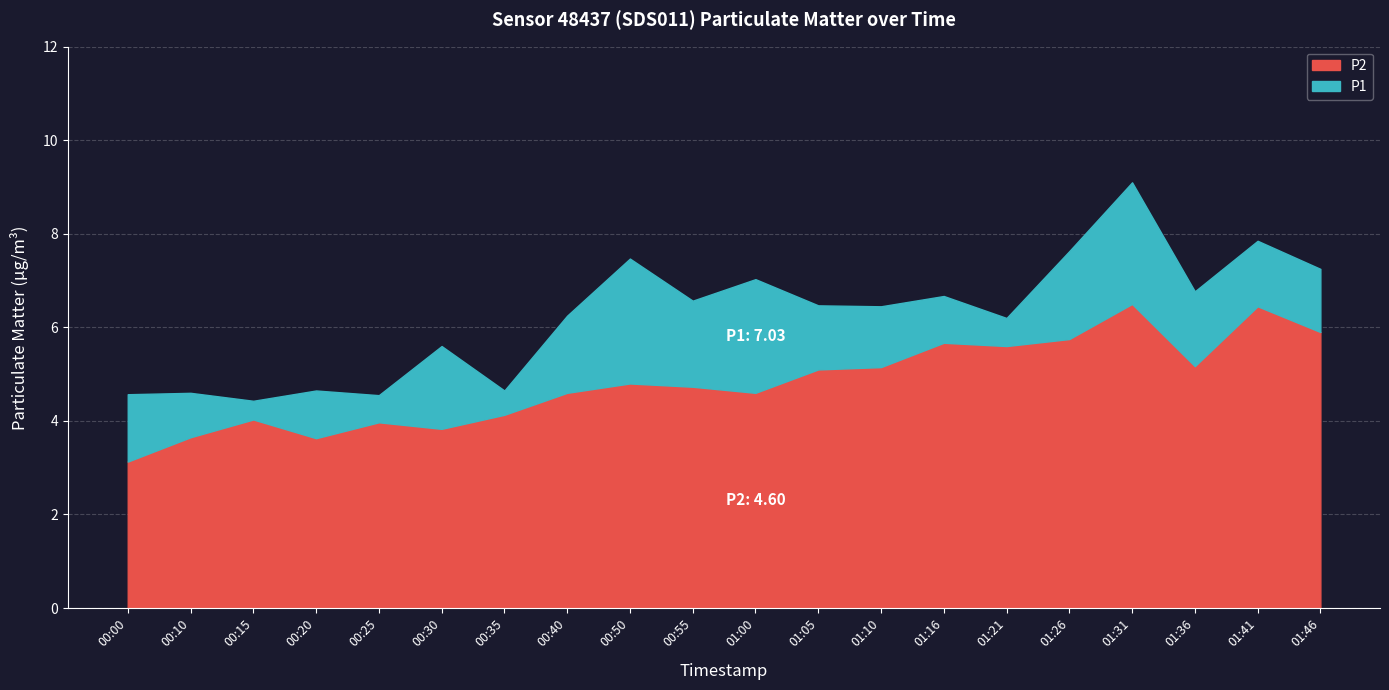

At which category does P2 reach its first local peak?

00:15